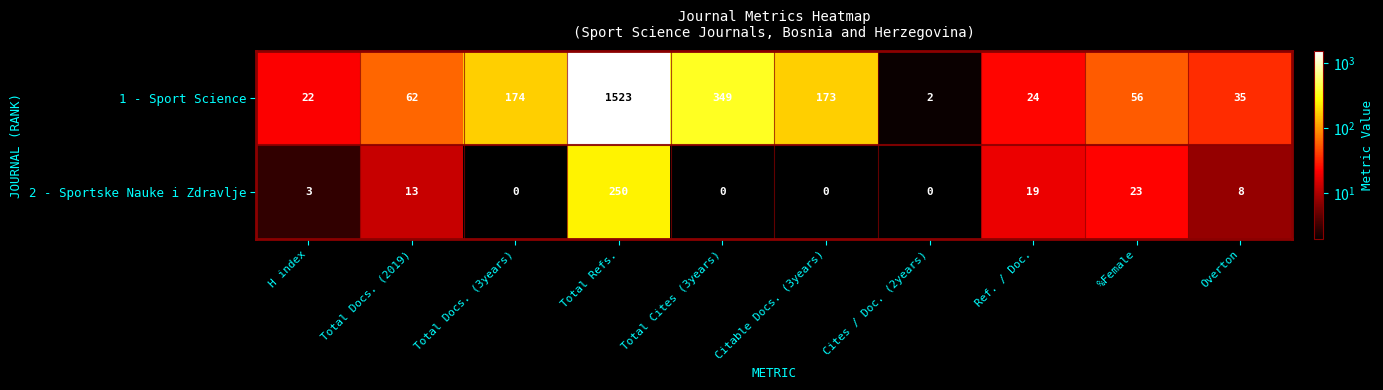

How many categories are shown in the chart?

10